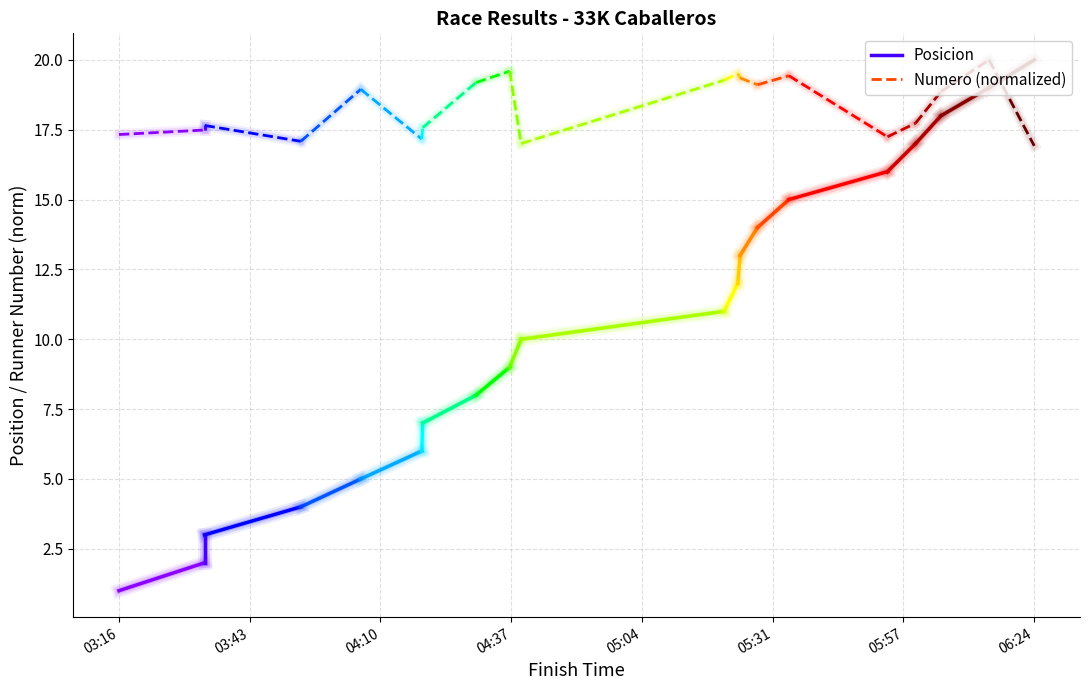

List the series in order of their overall mean, lowest first.

Posicion, Numero (normalized)